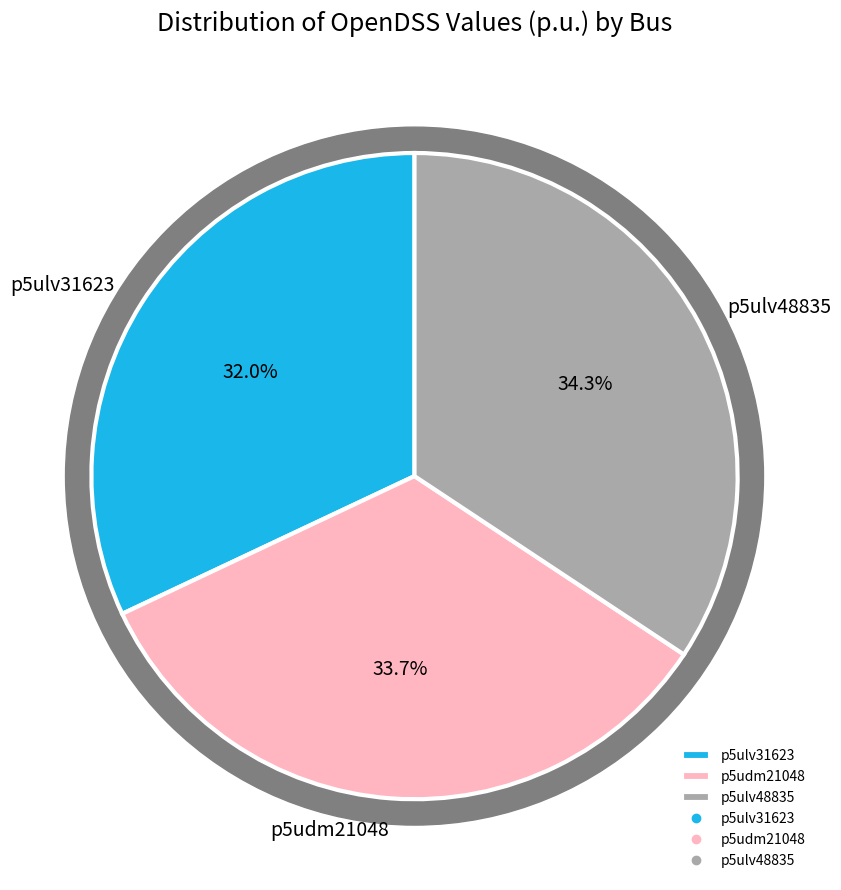

How much of the chart is everything except p5ulv48835?

65.7%